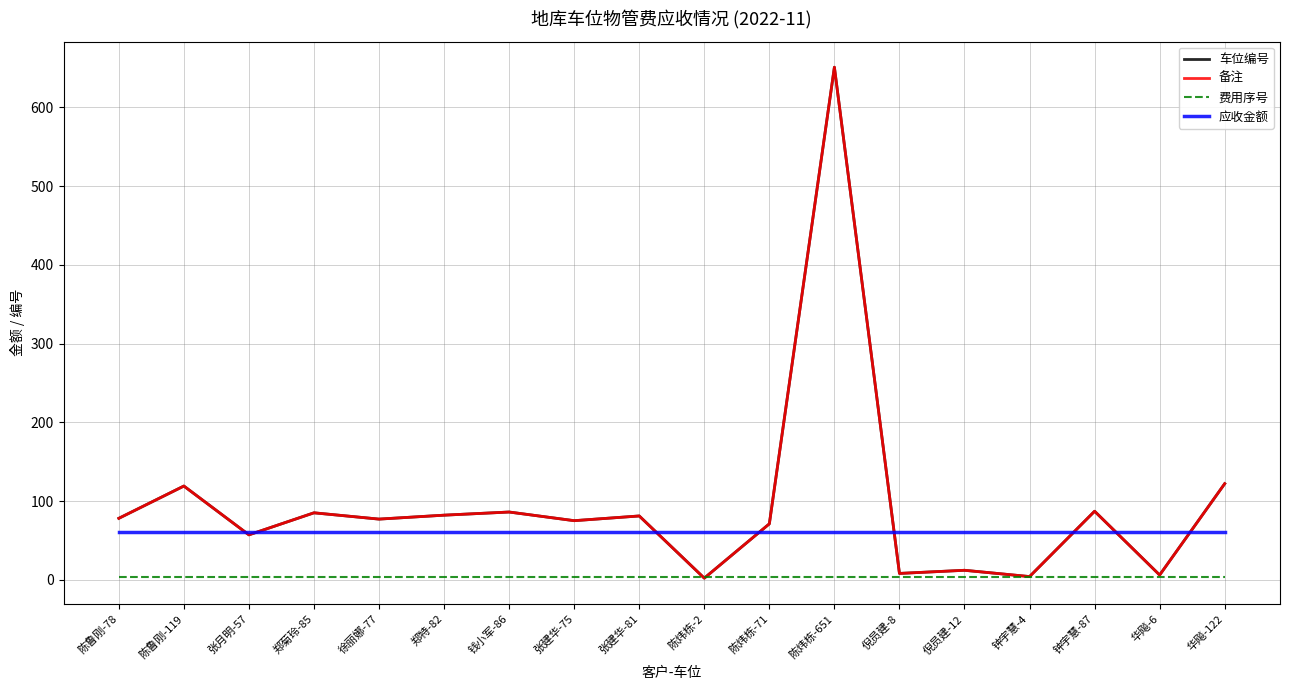

Is this an area chart (filled region under the line)?

No